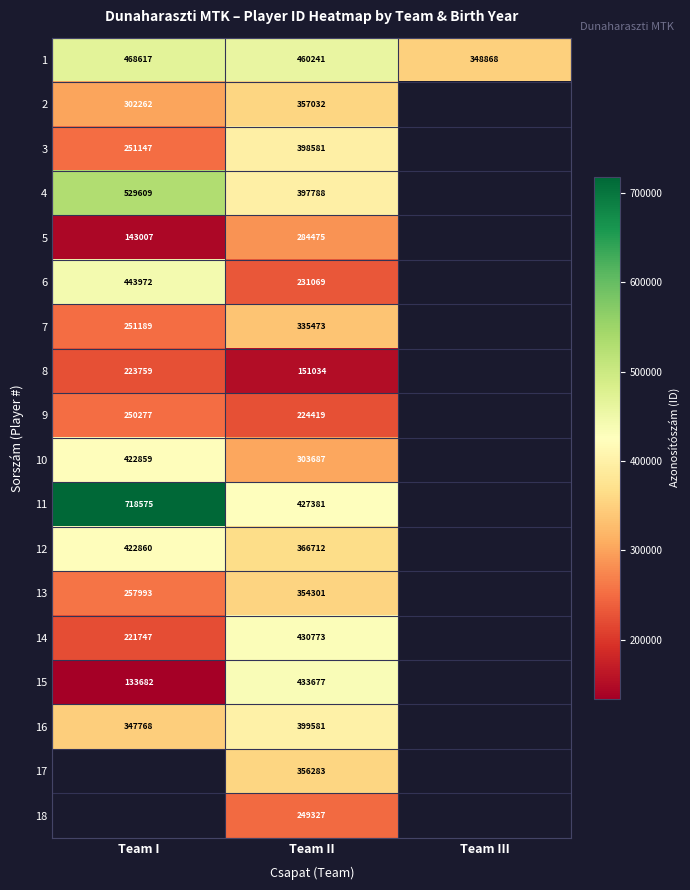

How many data points does each series have?

3